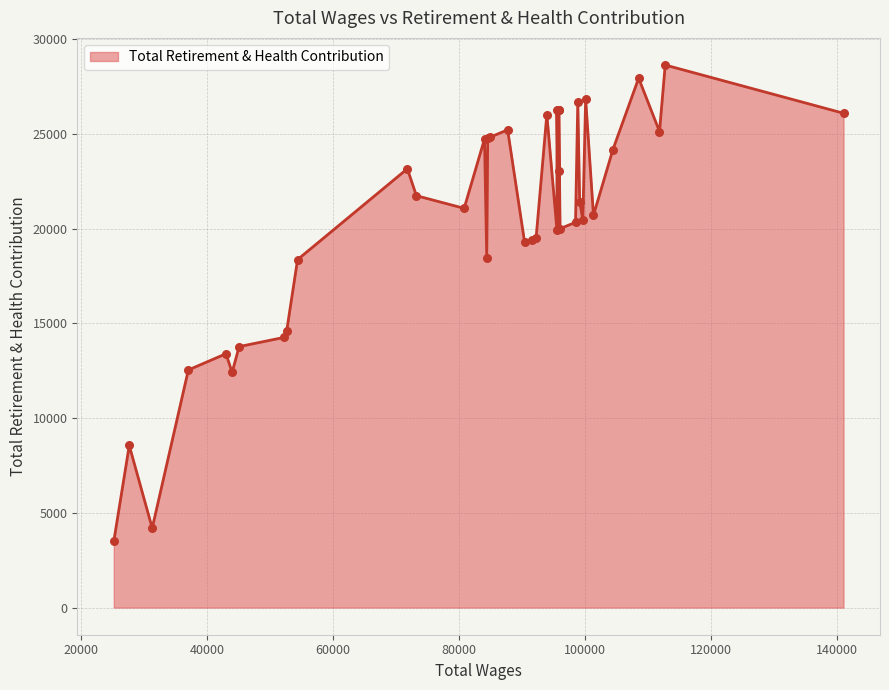

What is the change in value from 84089.0 to 37064.0?

-12189